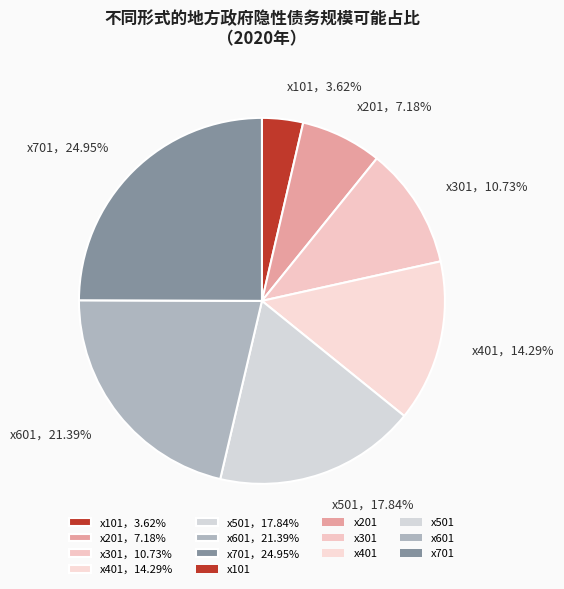

Does any single category account for the majority?

No